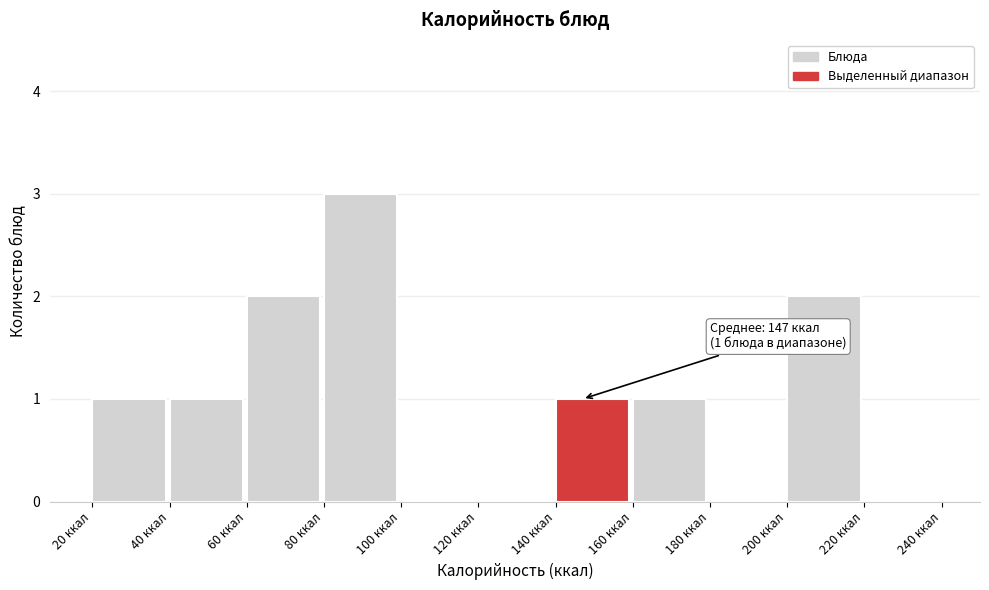

Over which range of the x-axis is the bar tallest?

80 to 100